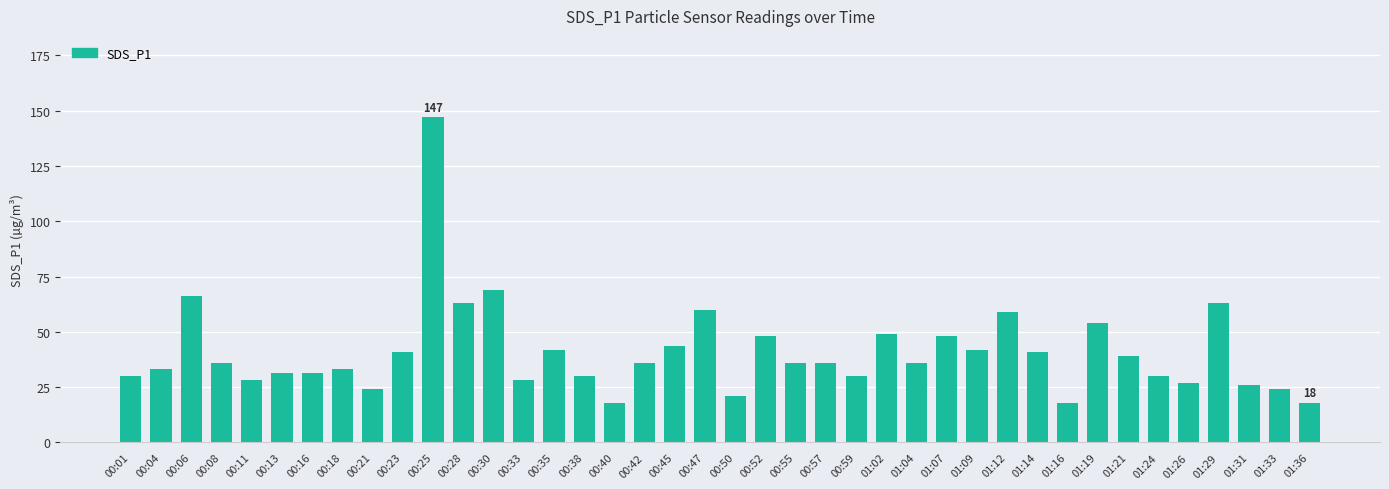

What is the smallest value displayed?

18.0